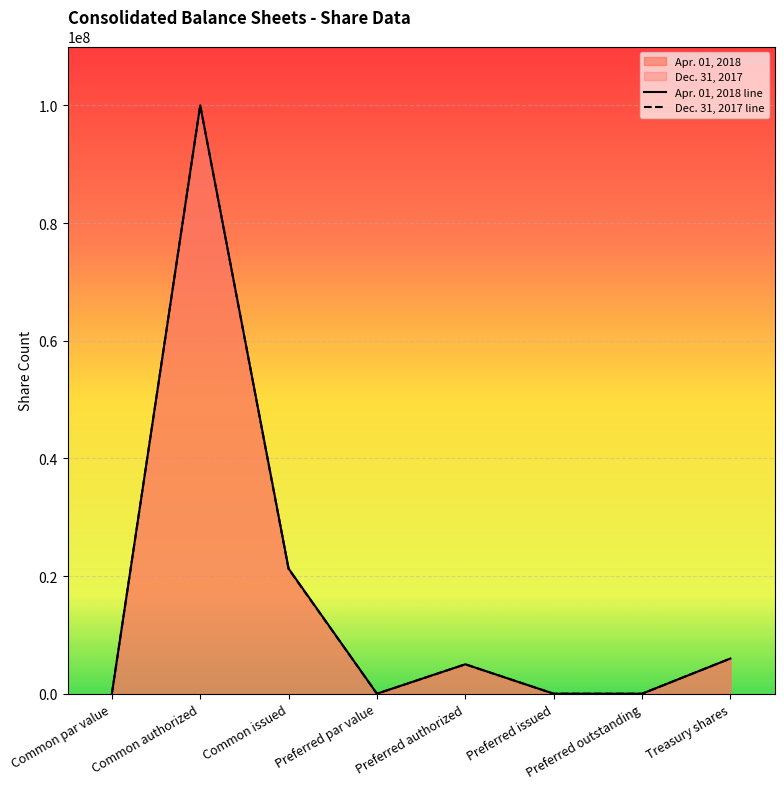

Where is Dec. 31, 2017 nearest to the value 50000000?

Common issued